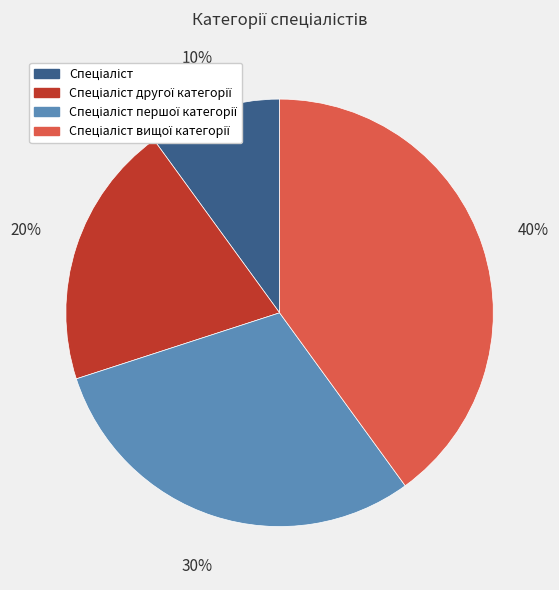

Is there any slice that represents more than half of the pie?

No